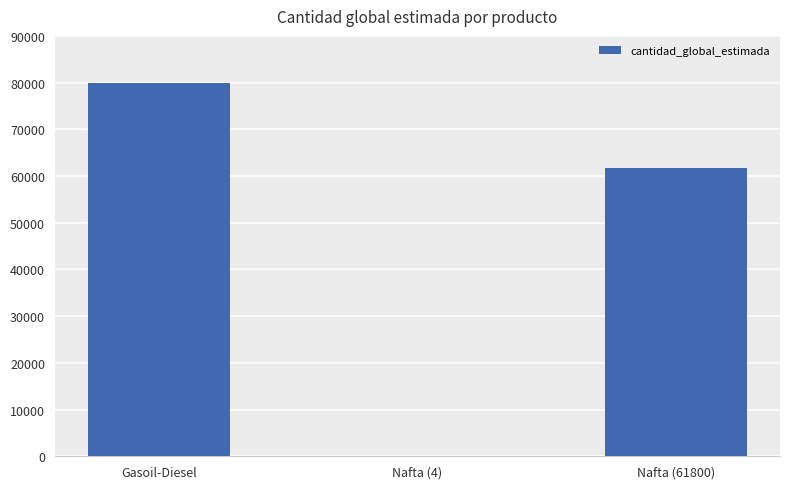

Reading left to right, what are all the values shown in this chart?

Gasoil-Diesel=80000	Nafta (4)=4	Nafta (61800)=61800